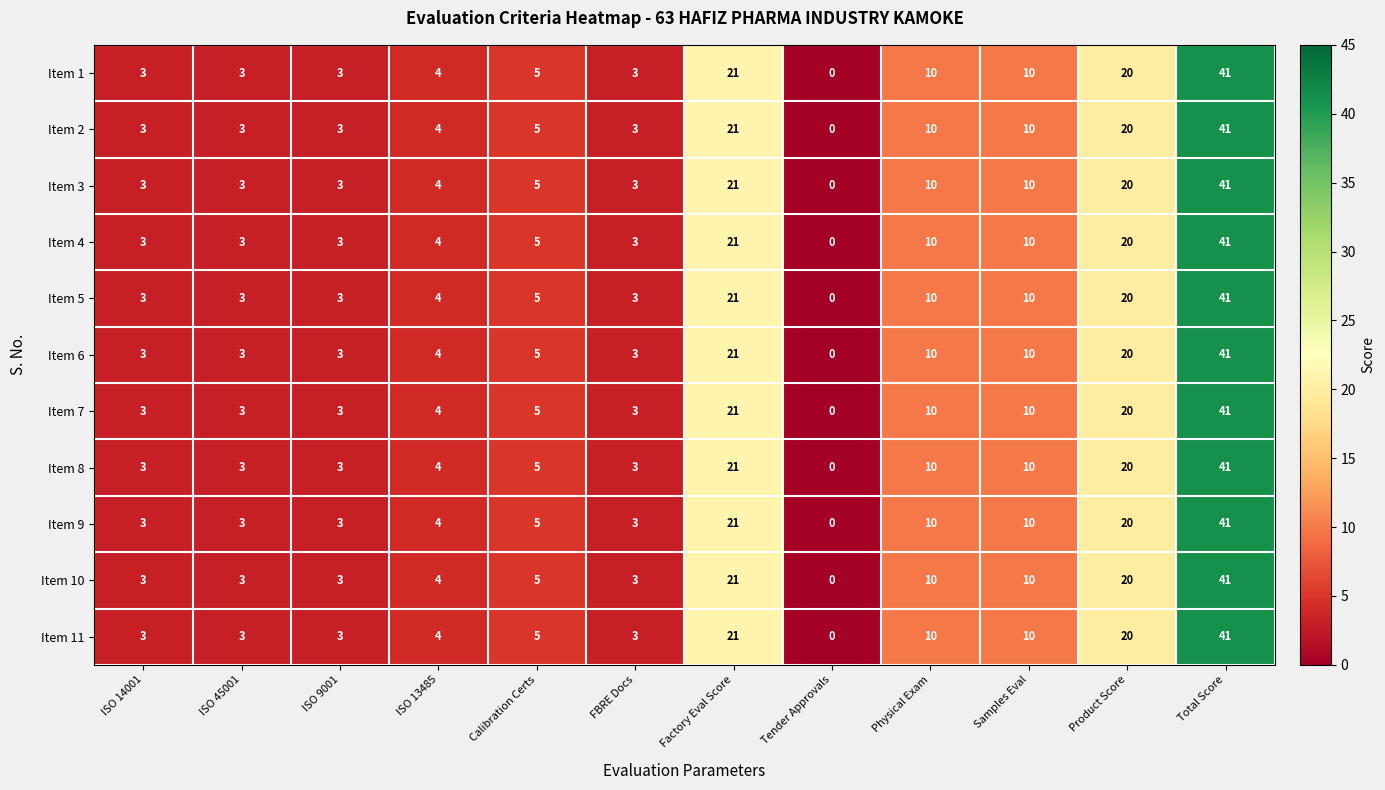

True or false: Item 11 has a value of 0 at Tender Approvals.

True